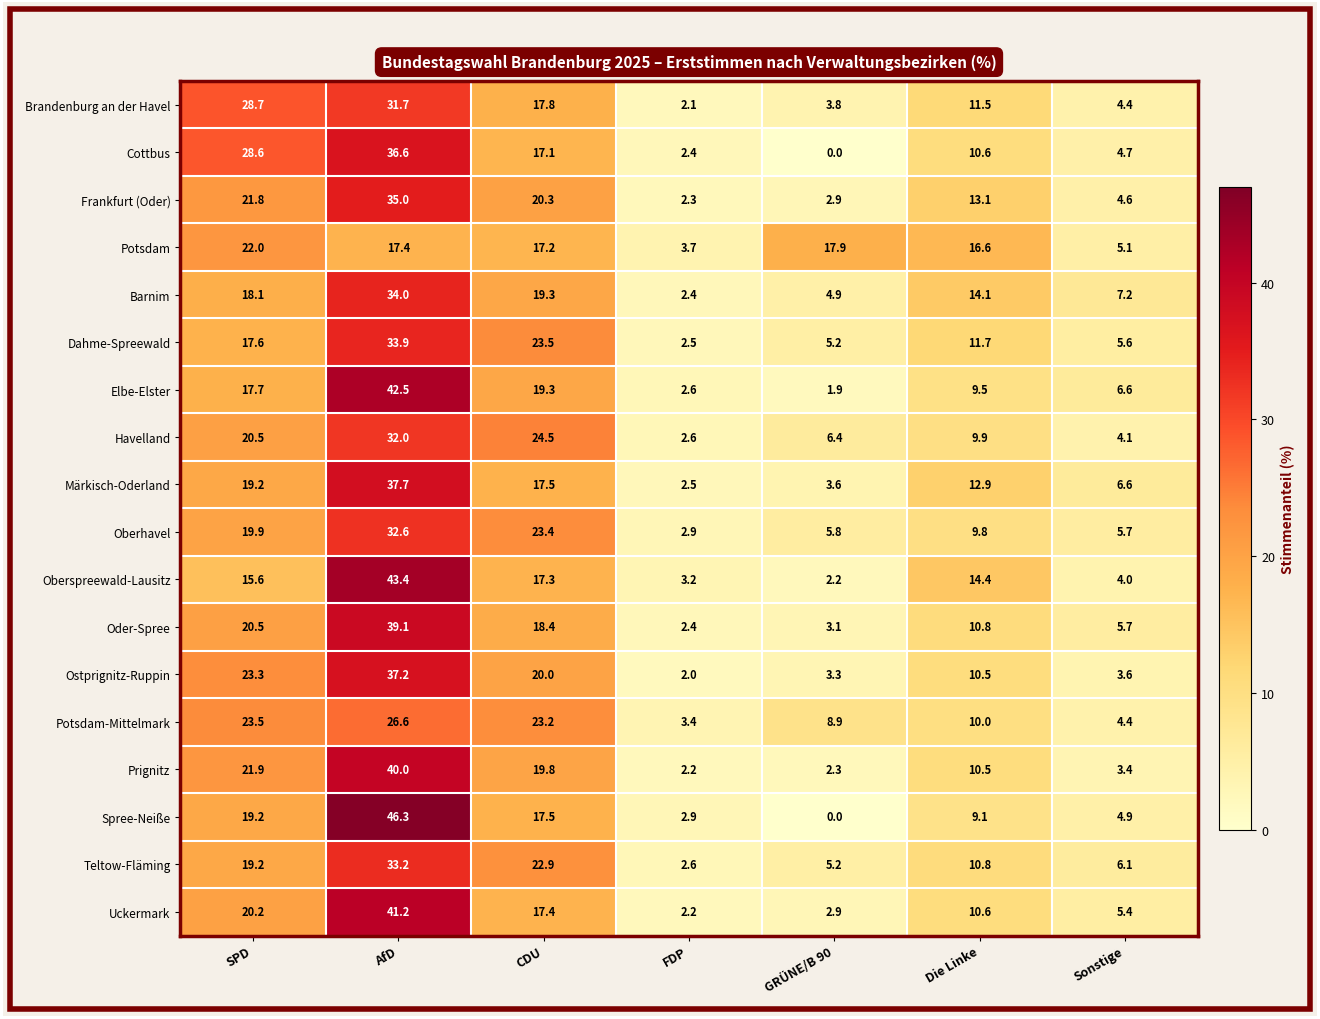

Which series changed the most between CDU and FDP?

Havelland